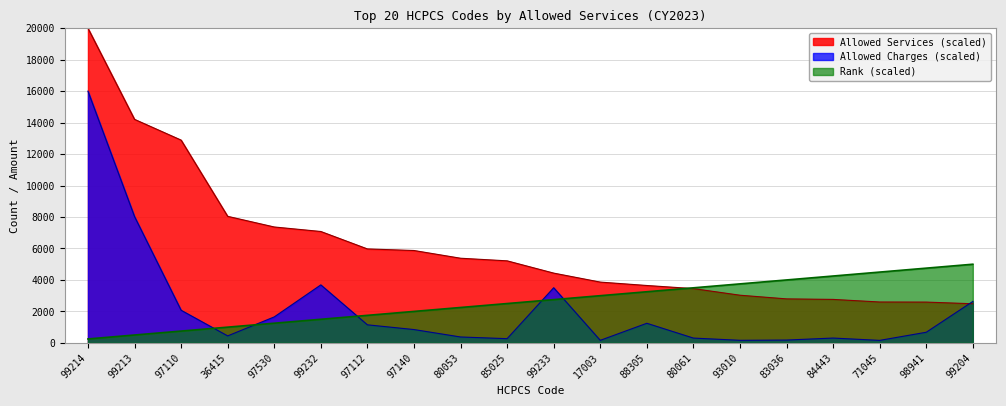

What is the sum of all Rank values?

52500.0